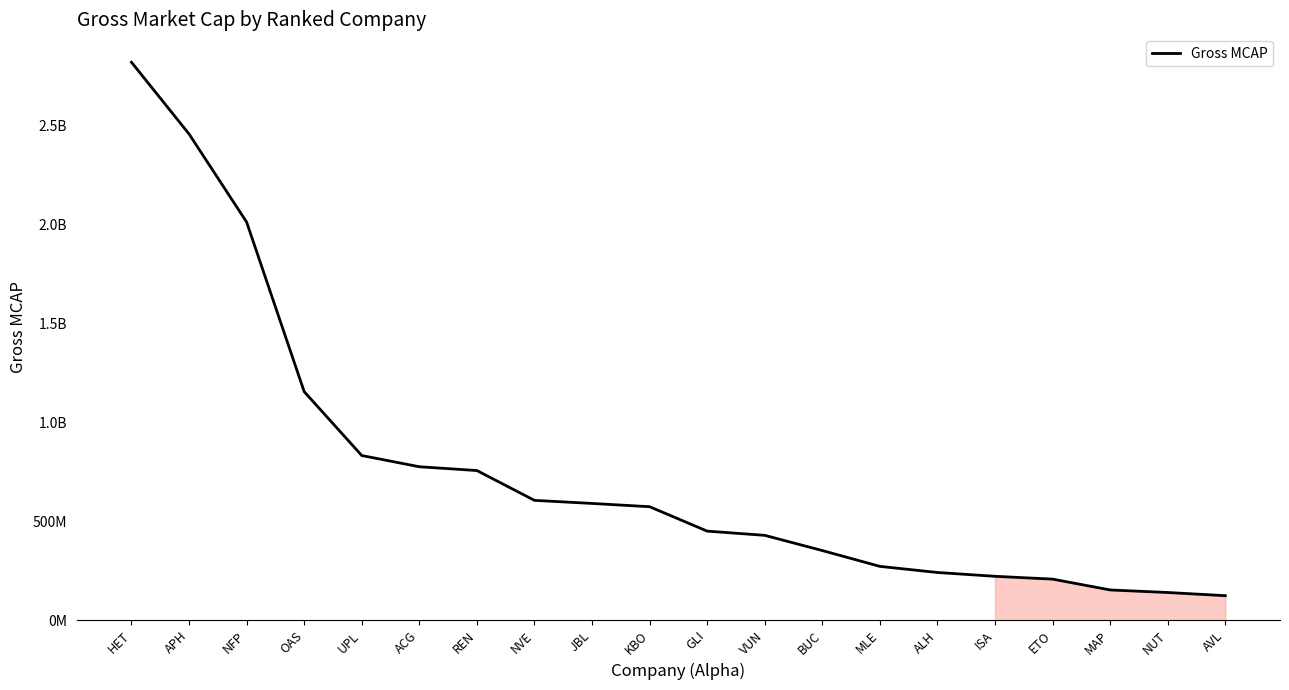

Does the chart display data point markers on the line(s)?

No